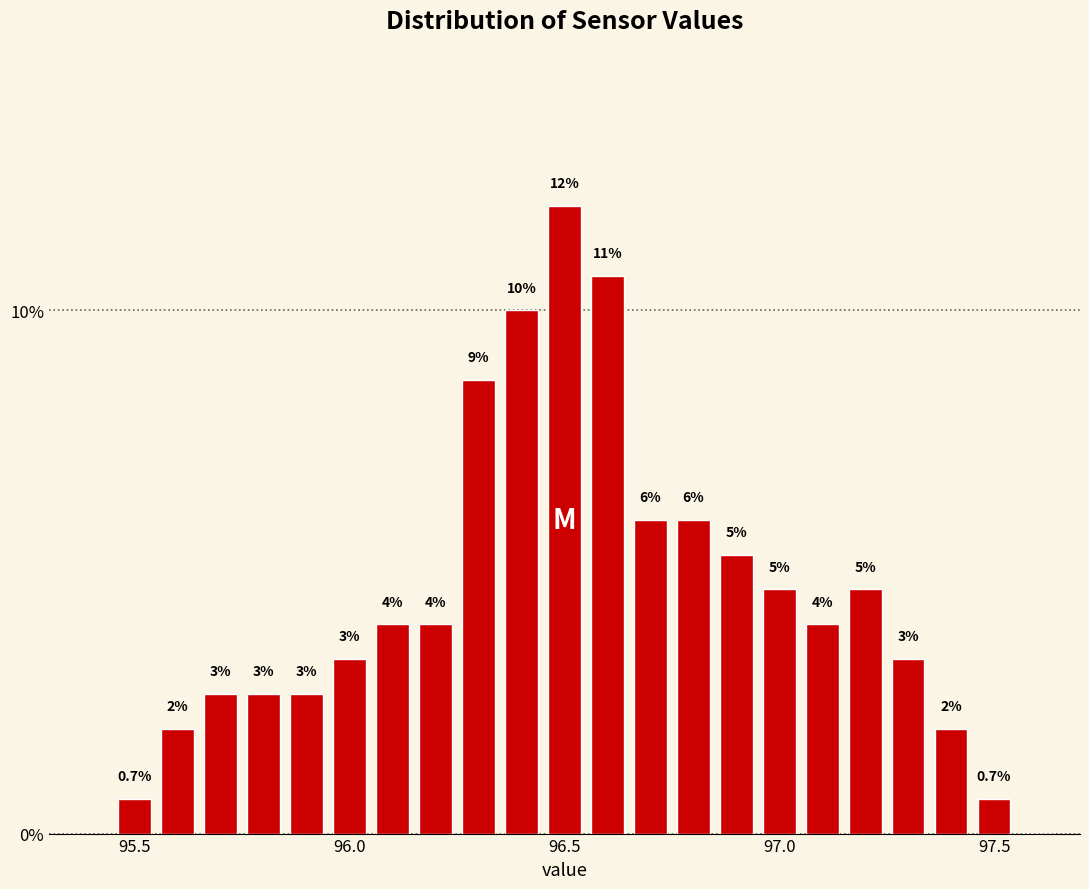

Read against the x-axis, roughly where is the centre of the tallest bar?

96.50